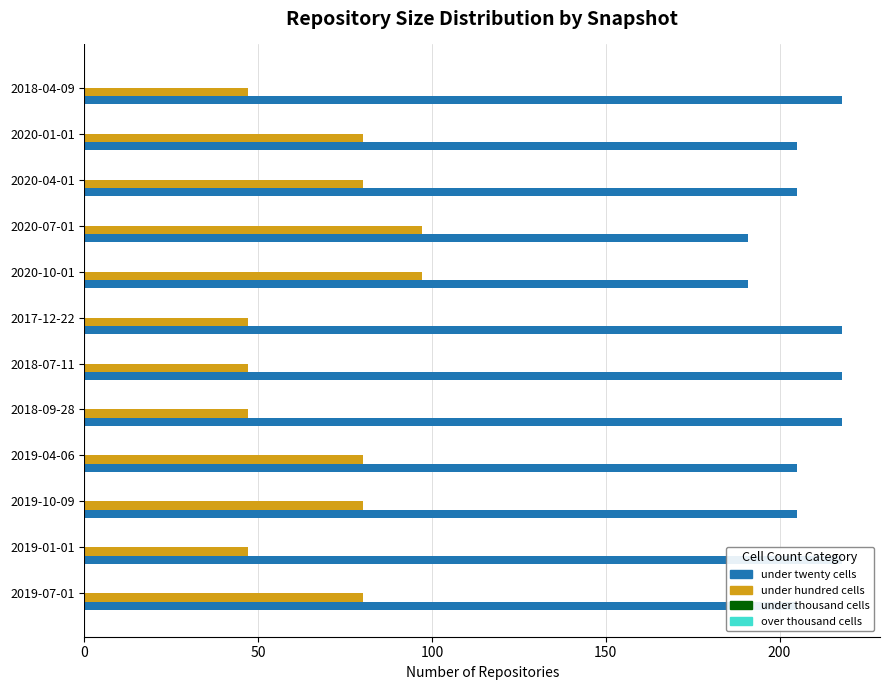

What is the difference between the second highest and minimum values in the under hundred cells series?

50.0